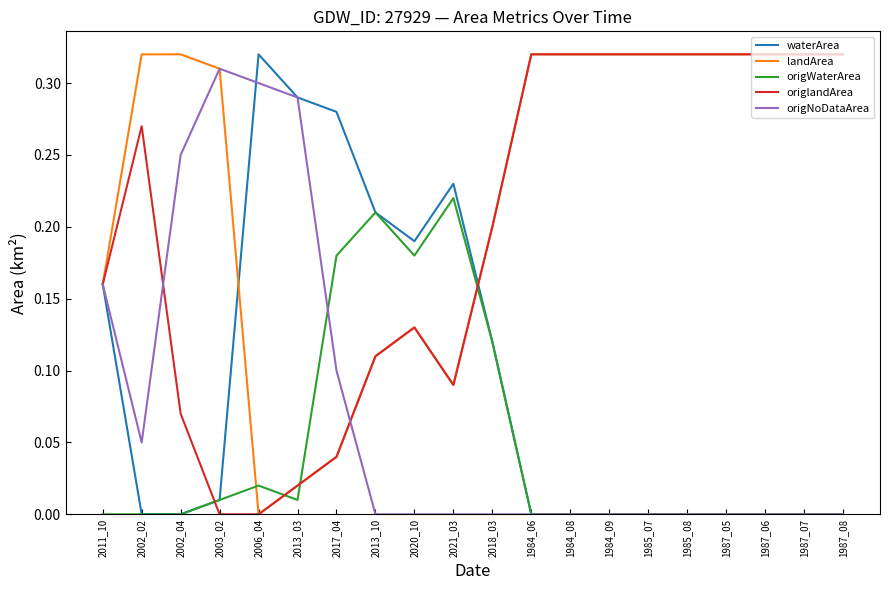

The value of origWaterArea at 1987_05 is 0.1. True or false?

False